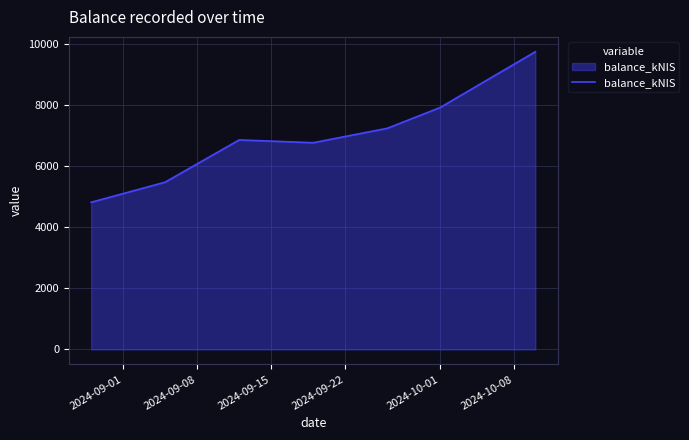

Does the chart display data point markers on the line(s)?

No